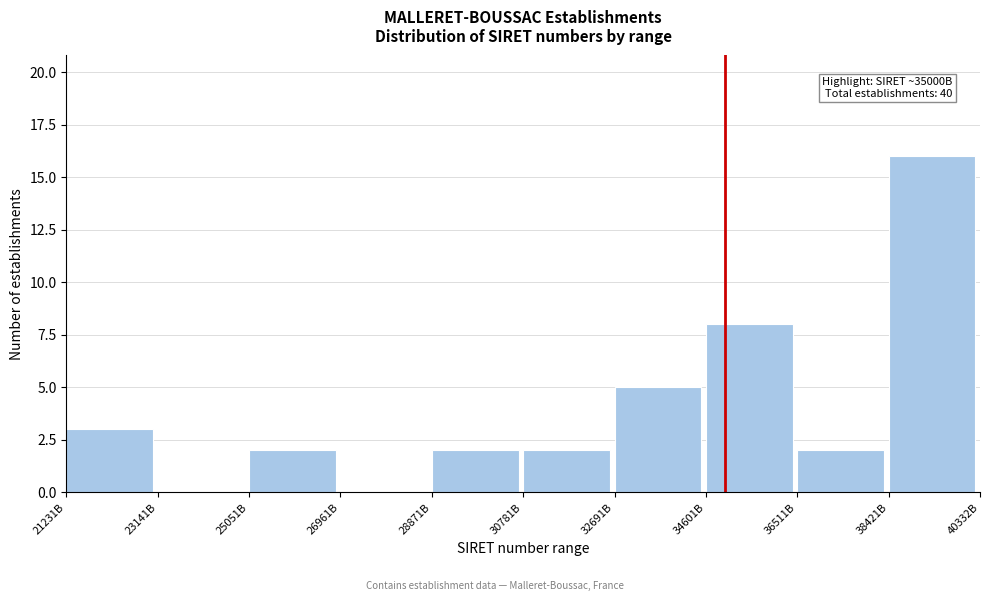

Reading left to right, transcribe all the data shown in this chart.

21231B=3	23141B=0	25051B=2	26961B=0	28871B=2	30781B=2	32691B=5	34601B=8	36511B=2	38421B=16